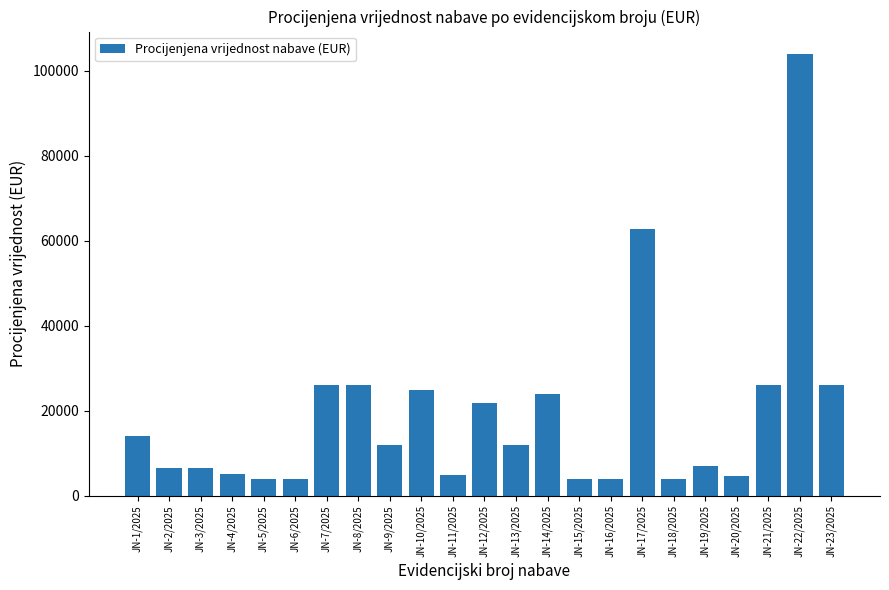

Which category has the highest value across all series?

JN-22/2025